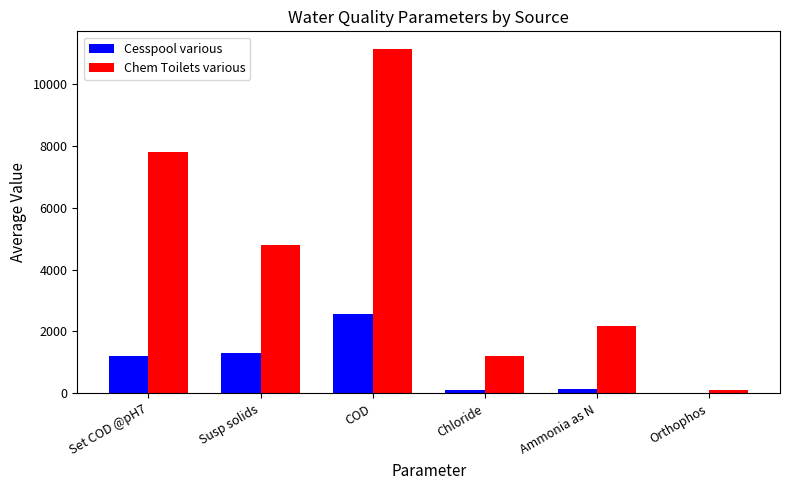

Are the bars grouped side by side (vs. stacked)?

Yes